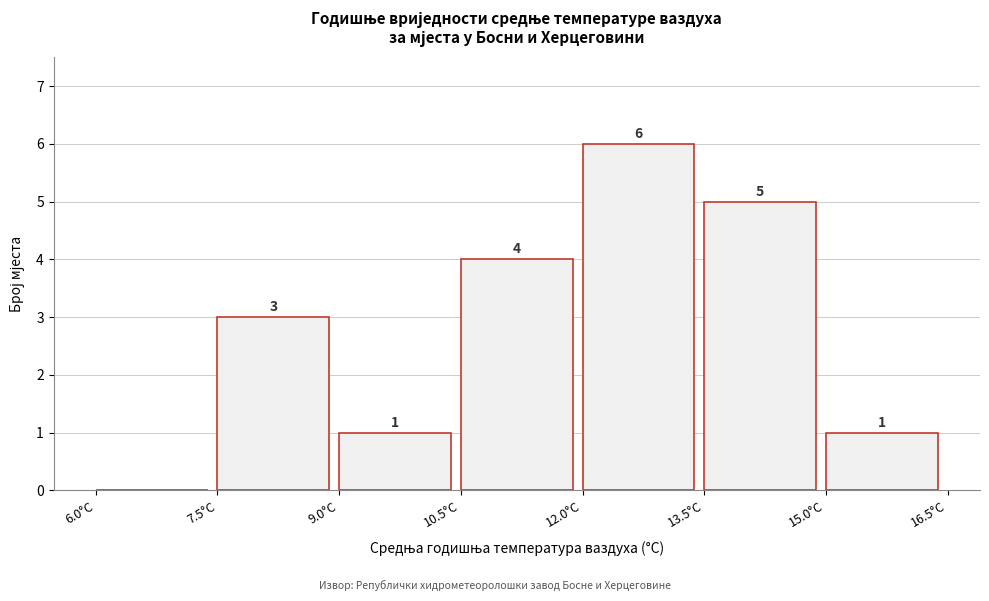

Which range on the x-axis has the tallest bar?

12.0 to 13.5